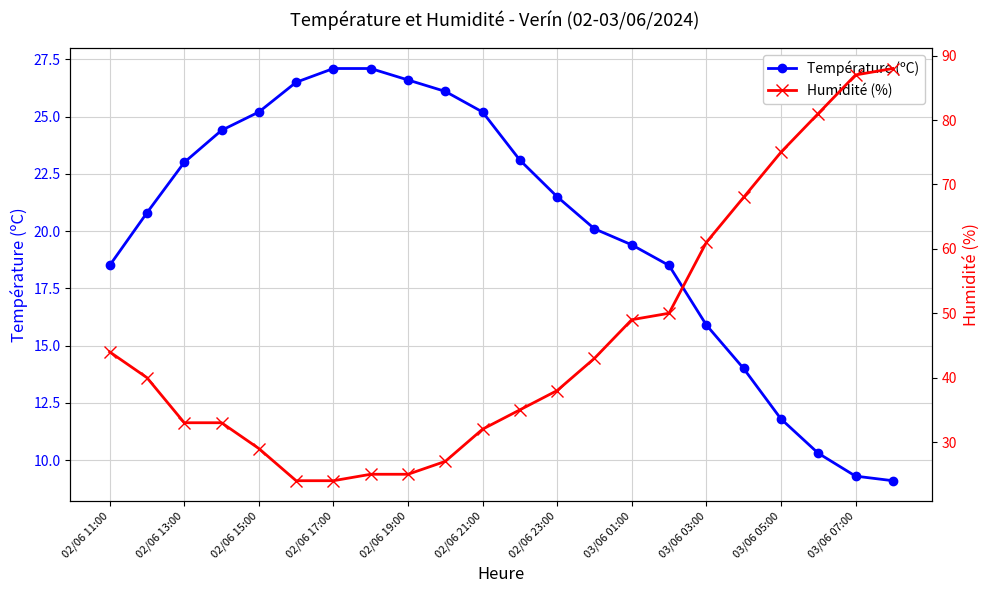

True or false: Température (ºC) has more than 2 points higher than both neighbors.

False